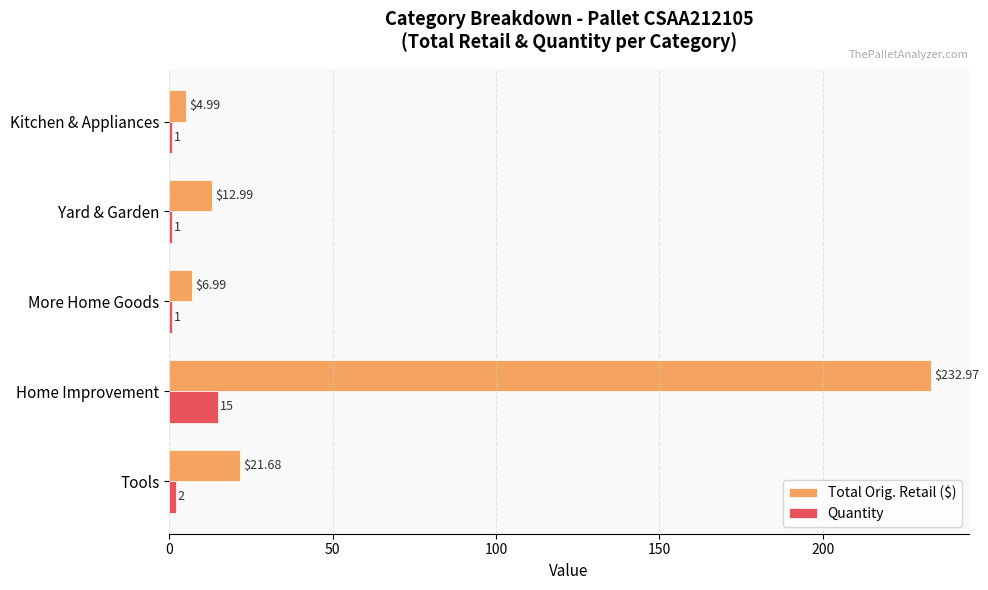

List the series in order of their peak value, highest first.

Total Orig. Retail ($), Quantity